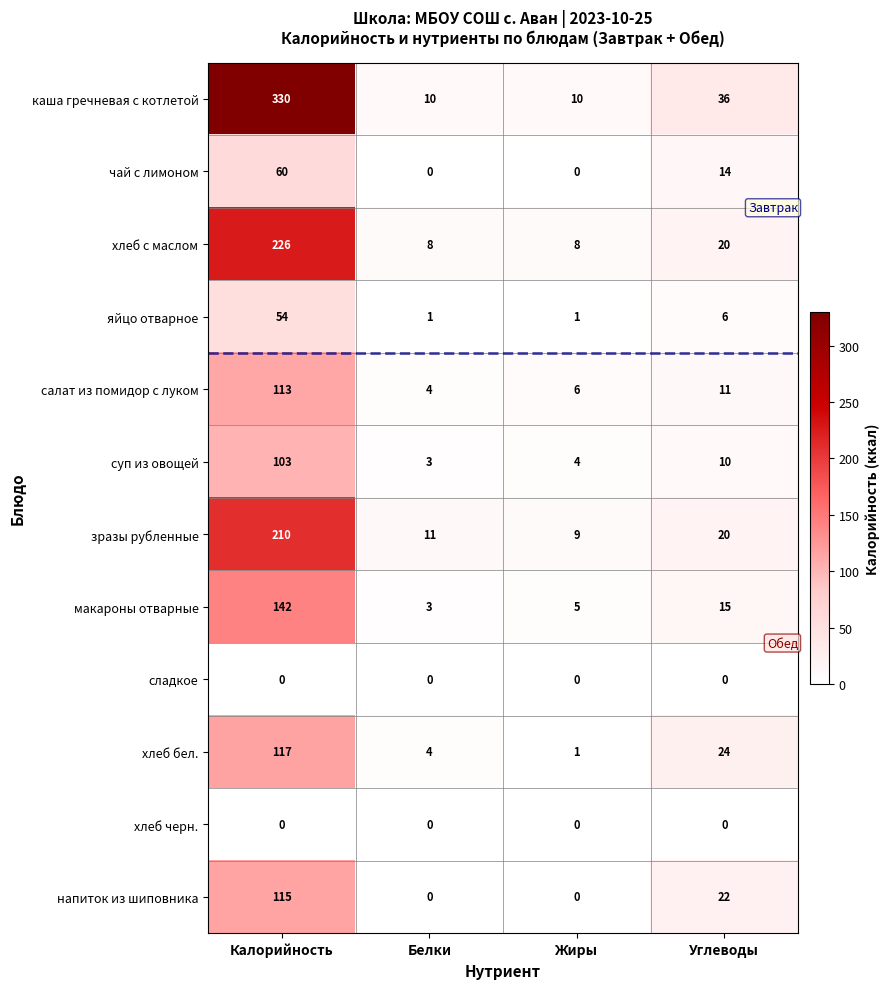

Which series changed the most between Калорийность and Углеводы?

каша гречневая с котлетой